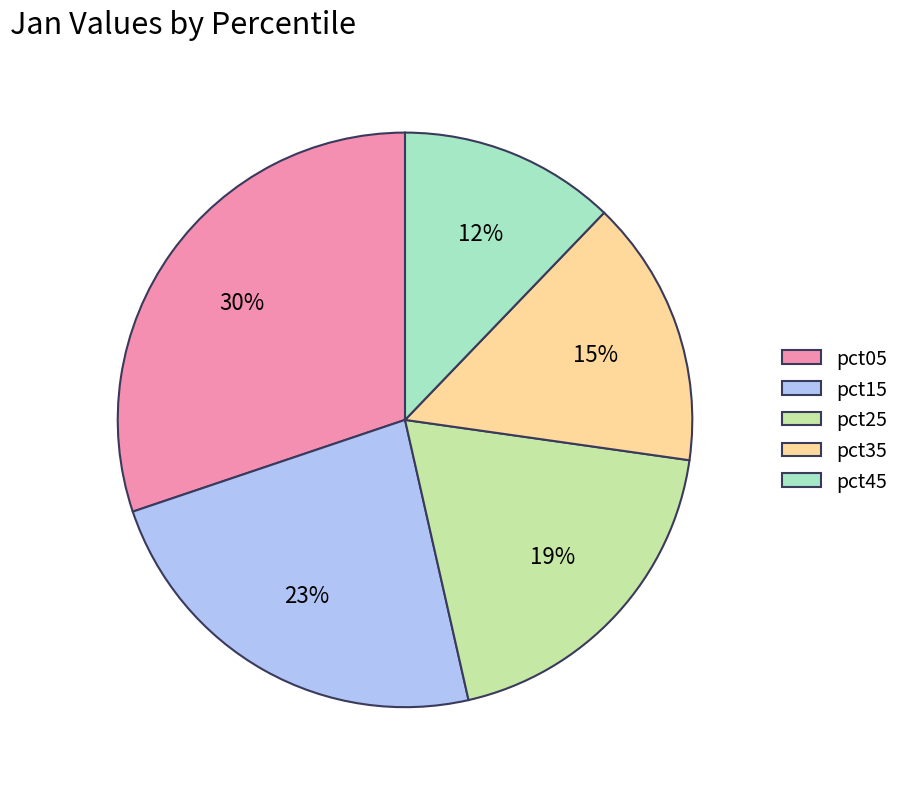

Which category has the smallest portion of the pie?

pct45